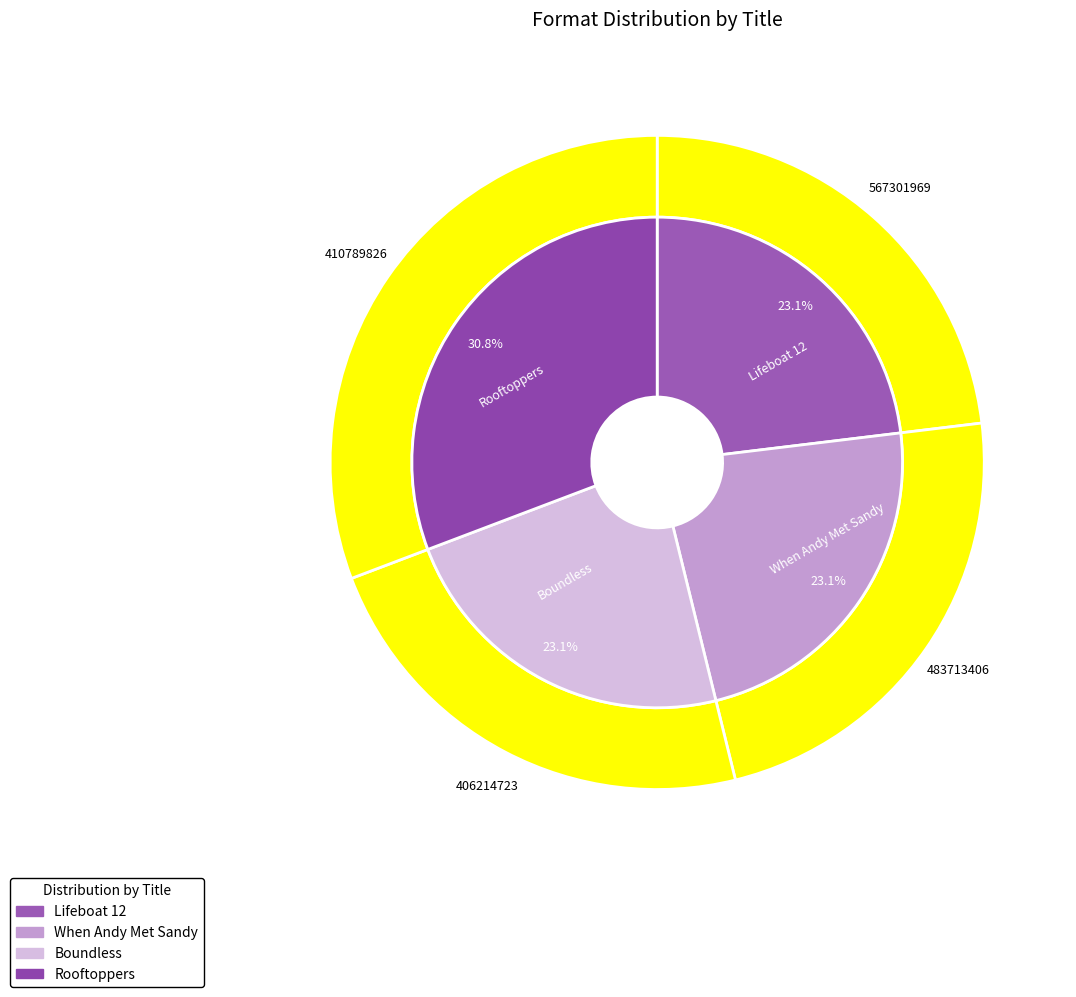

What percentage is the Boundless slice, to the nearest percent?

23%